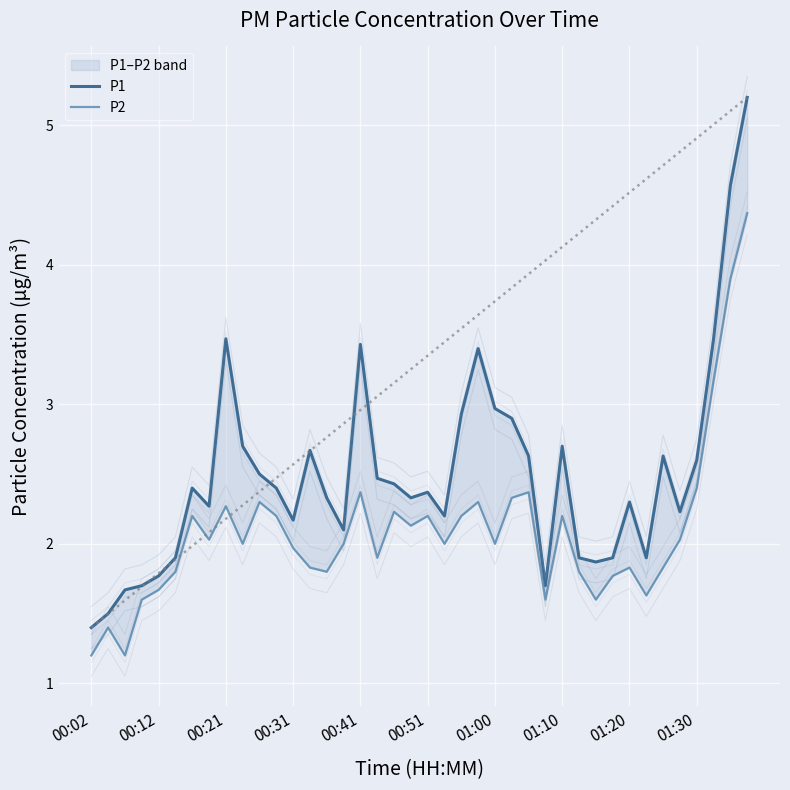

True or false: P1 and P2 cross at least once.

False